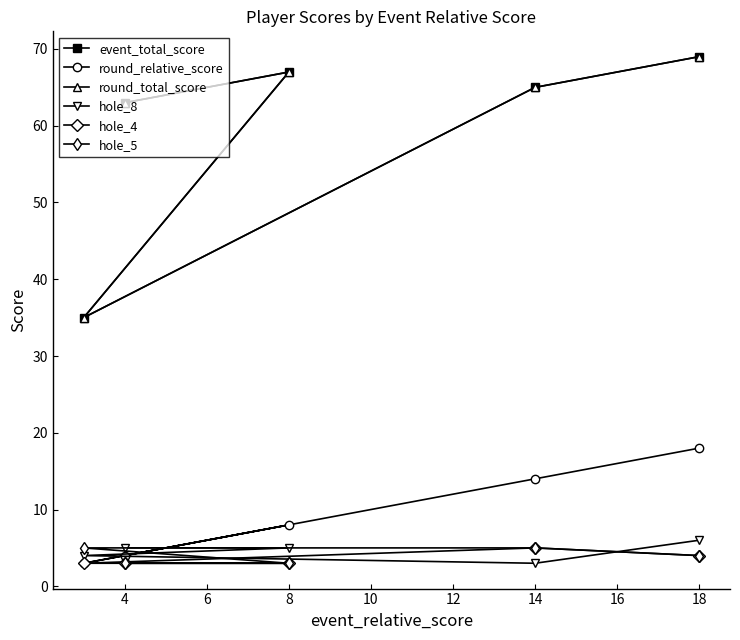

Rank the series by their maximum value, from highest to lowest.

event_total_score, round_total_score, round_relative_score, hole_8, hole_4, hole_5